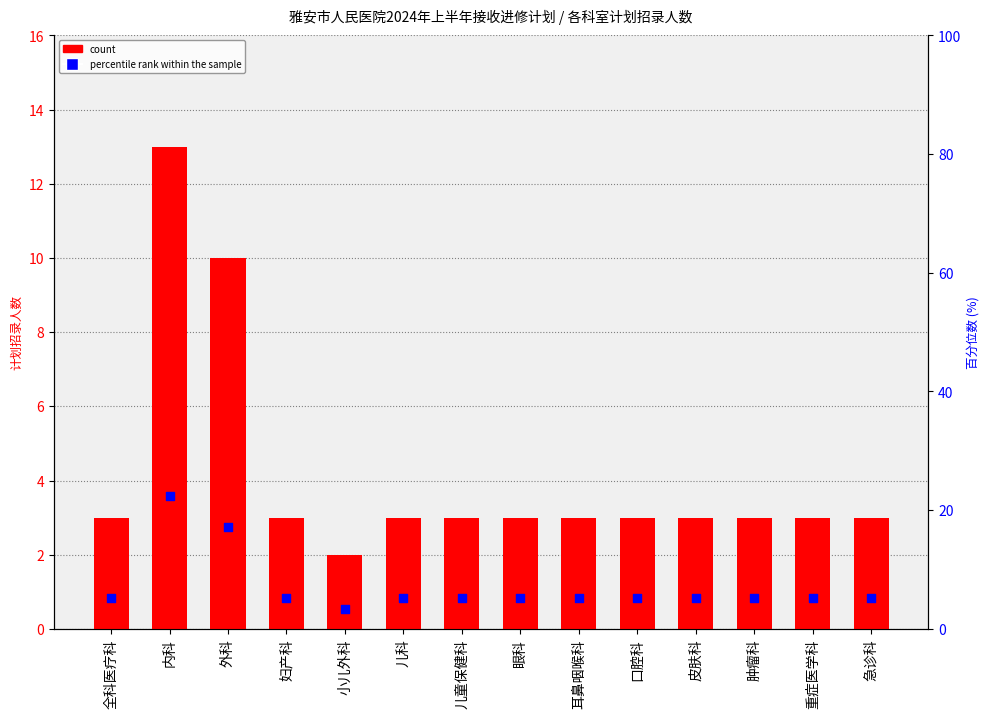

Which series contains the lowest Y value?

count